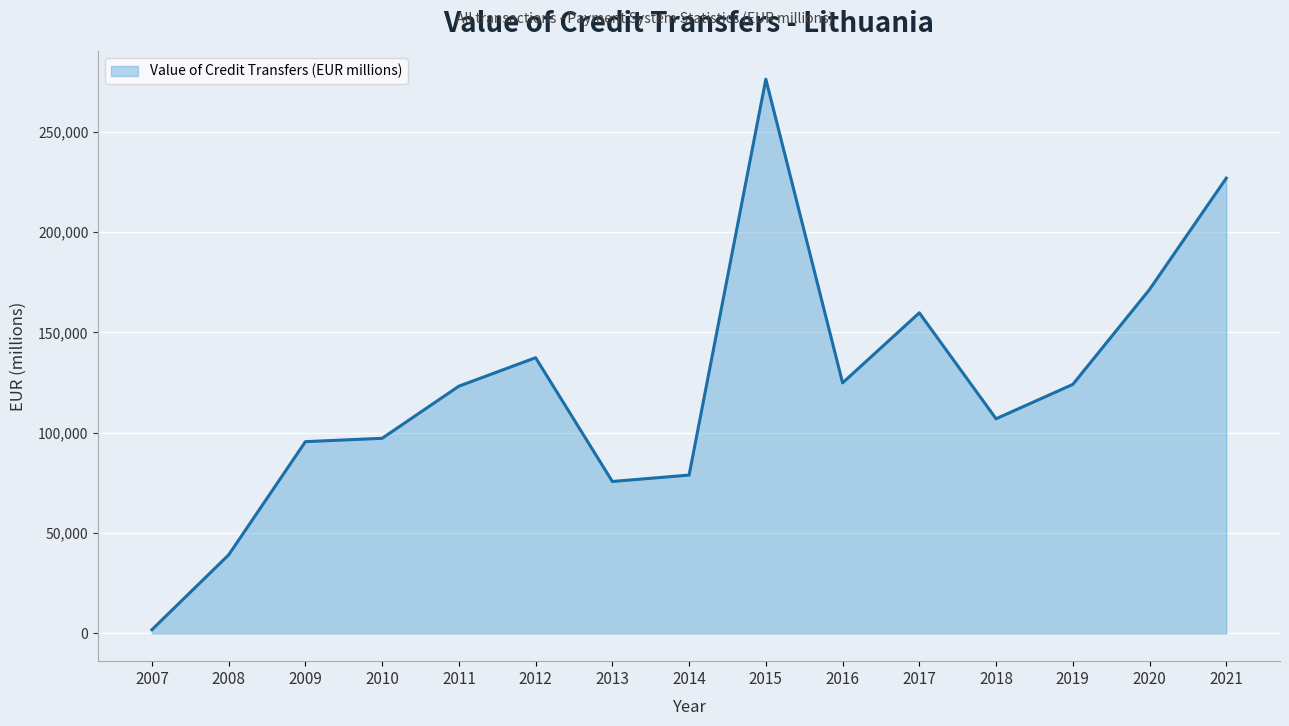

Which category has the highest value across all series?

2015